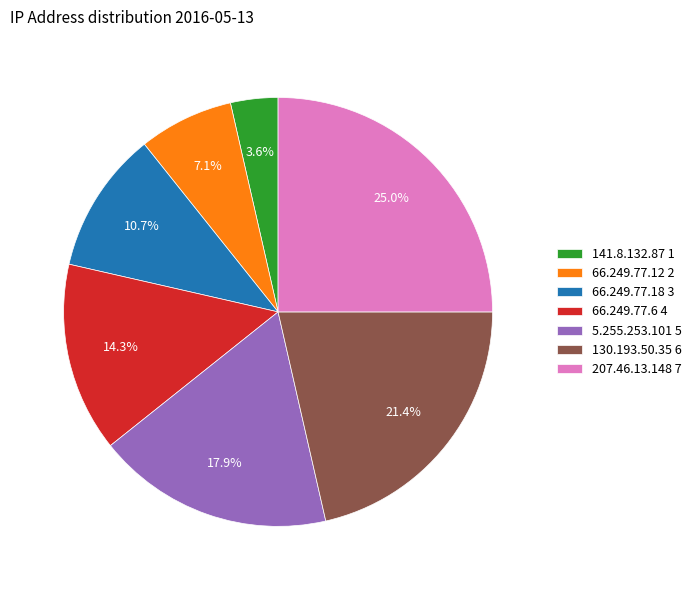

What is the largest slice in the pie chart?

207.46.13.148